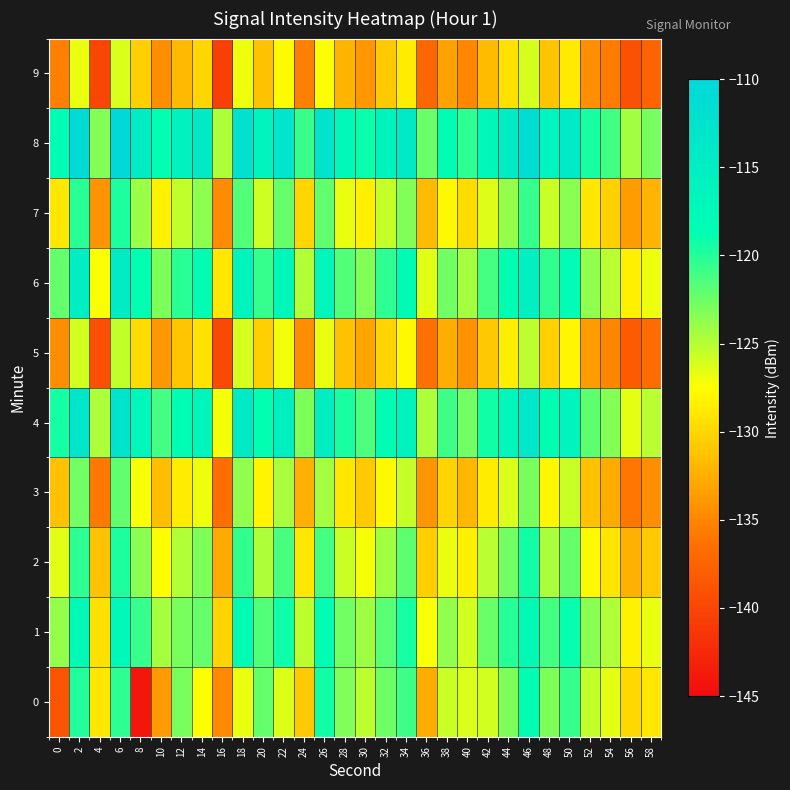

At which category is the sum across all series the highest?

6